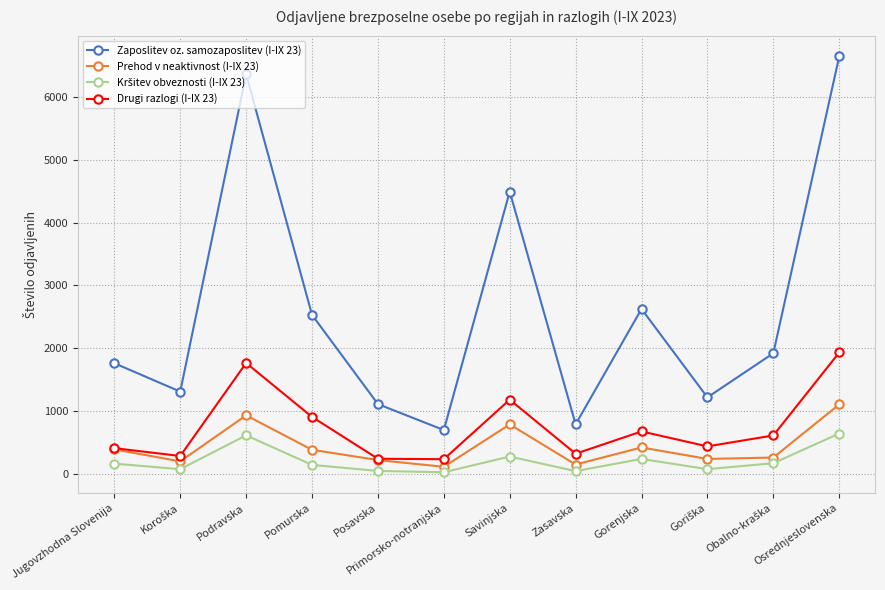

How many lines are shown in the chart?

4